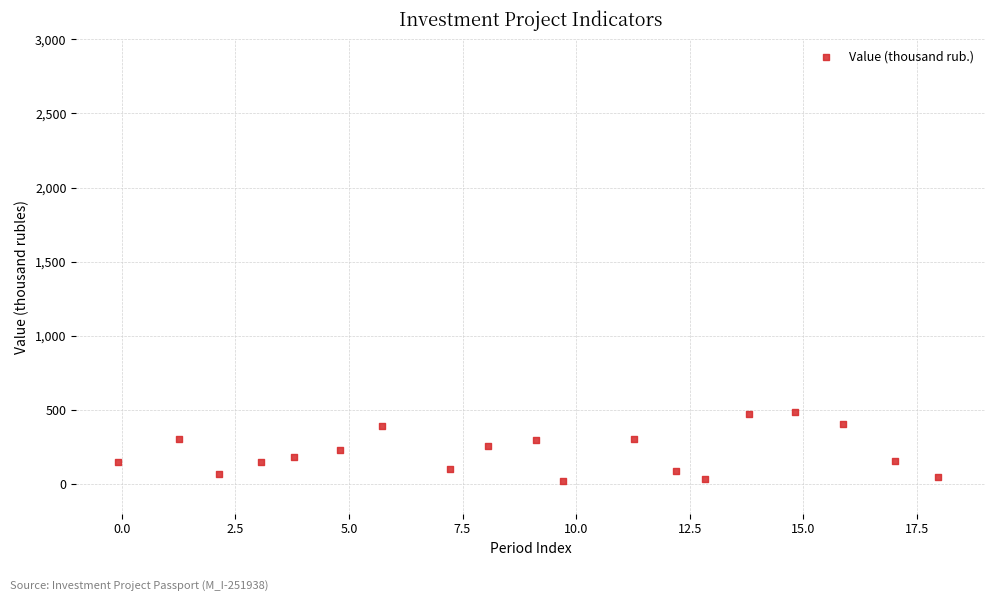

What is the range of Y values (max minus min)?

459.6